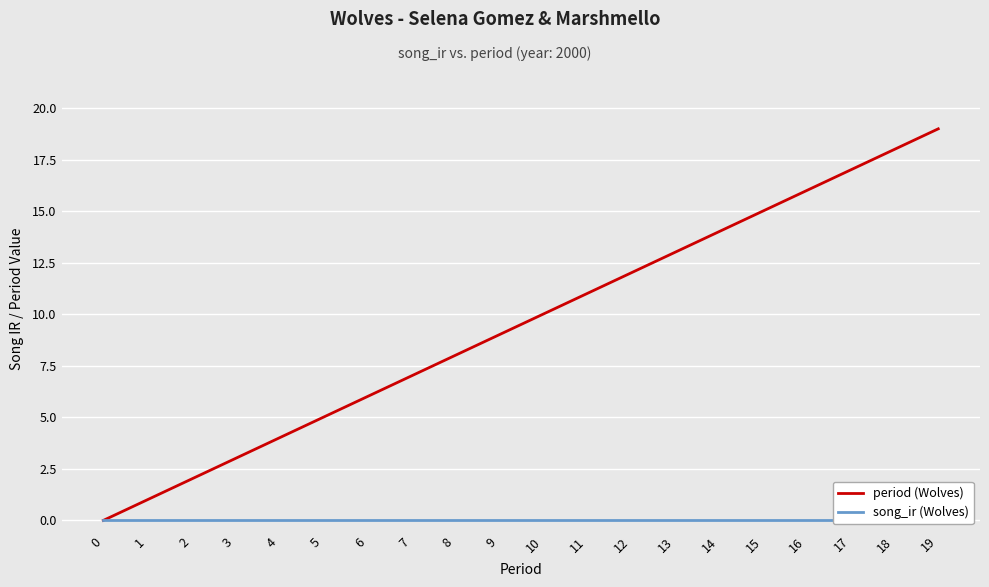

True or false: period (Wolves) and song_ir (Wolves) cross at least once.

False